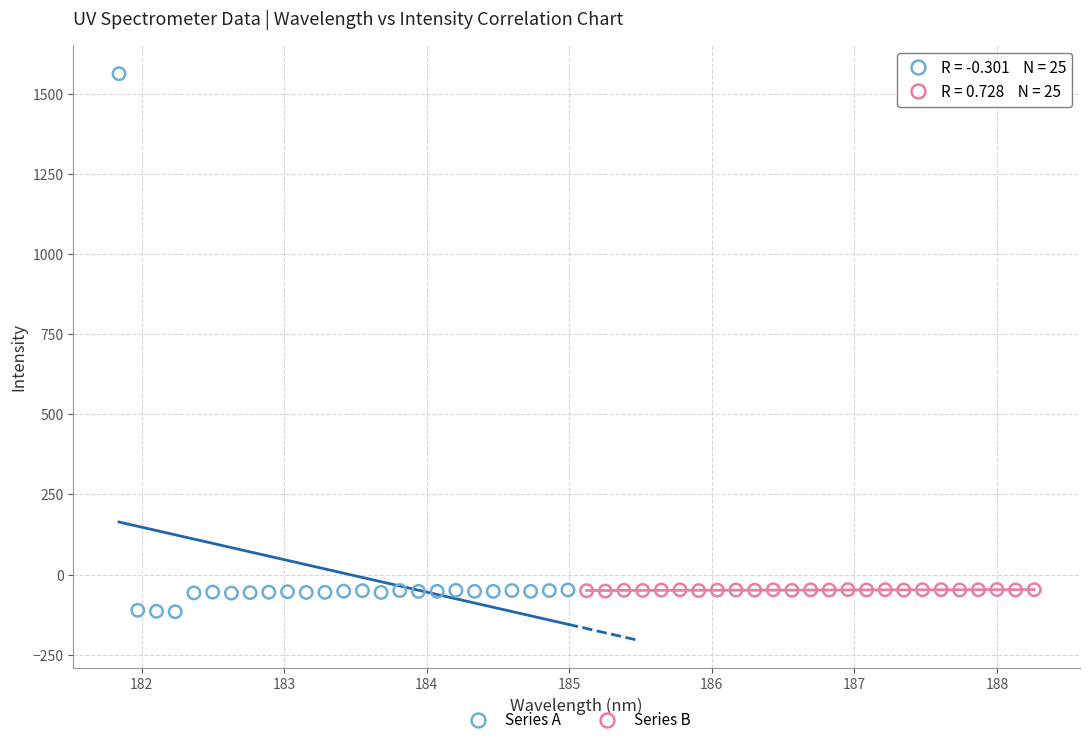

What are all the series names shown in the legend?

Series A, Series B